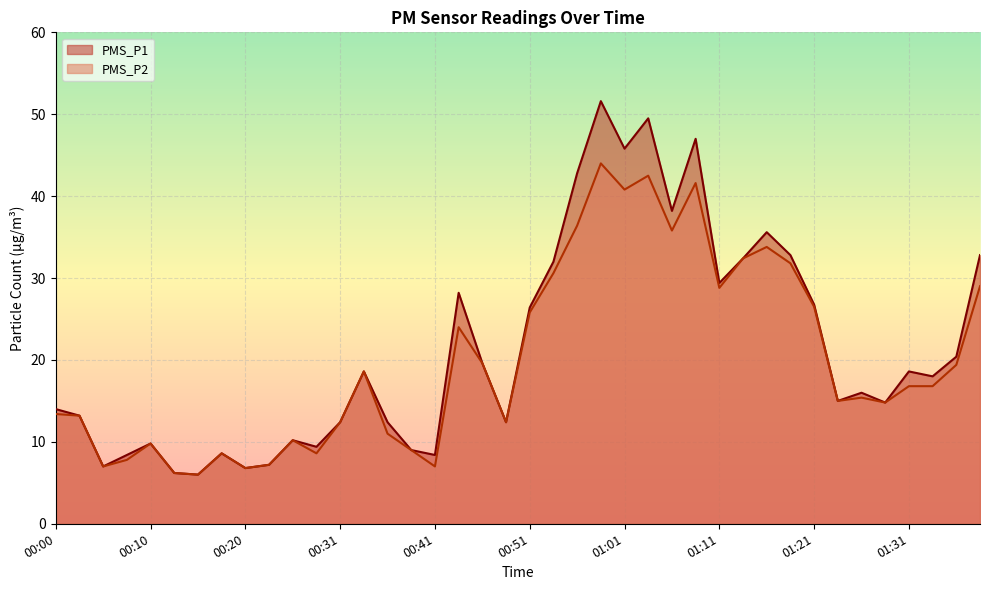

What are all the series names shown in the legend?

PMS_P1, PMS_P2